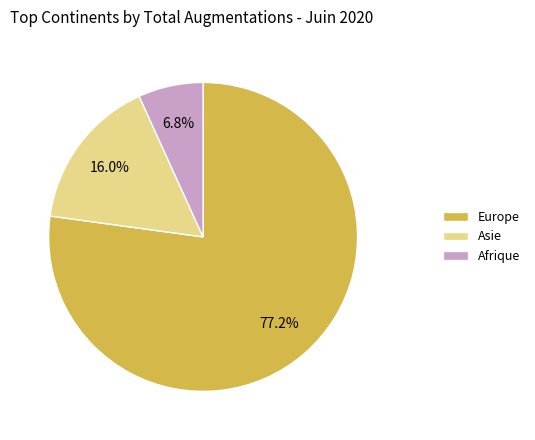

Which slice is the largest?

Europe